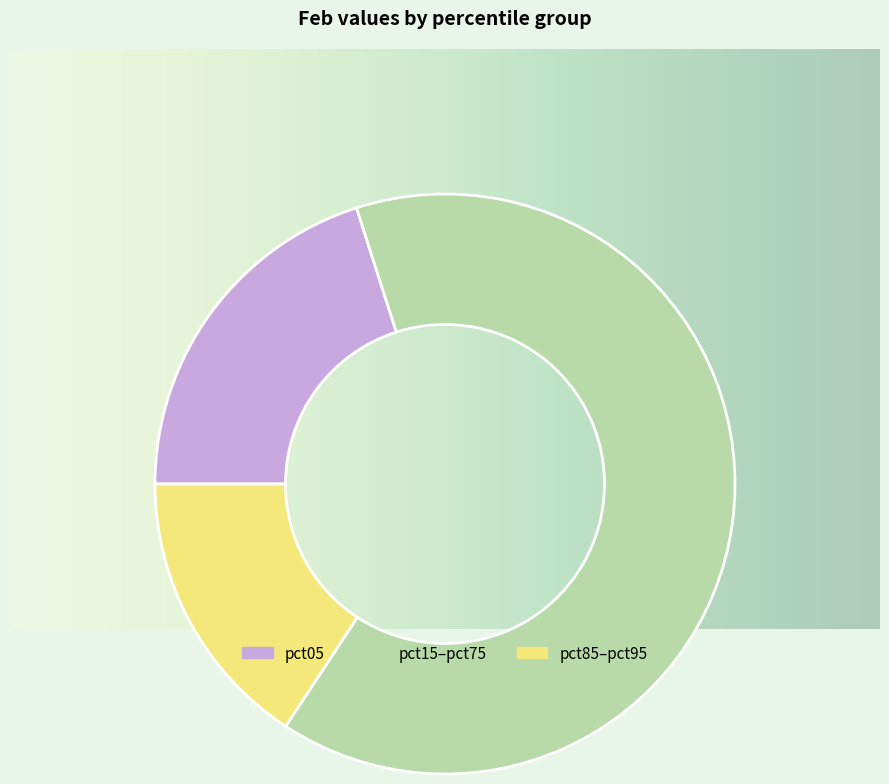

How many slices are in this pie chart?

3